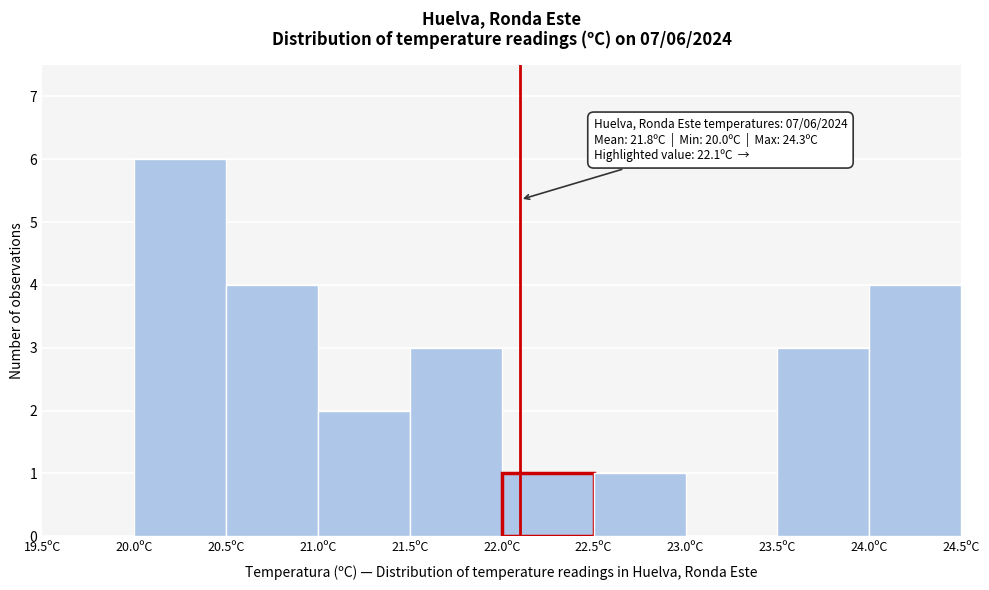

Which range on the x-axis has the tallest bar?

20.0 to 20.5